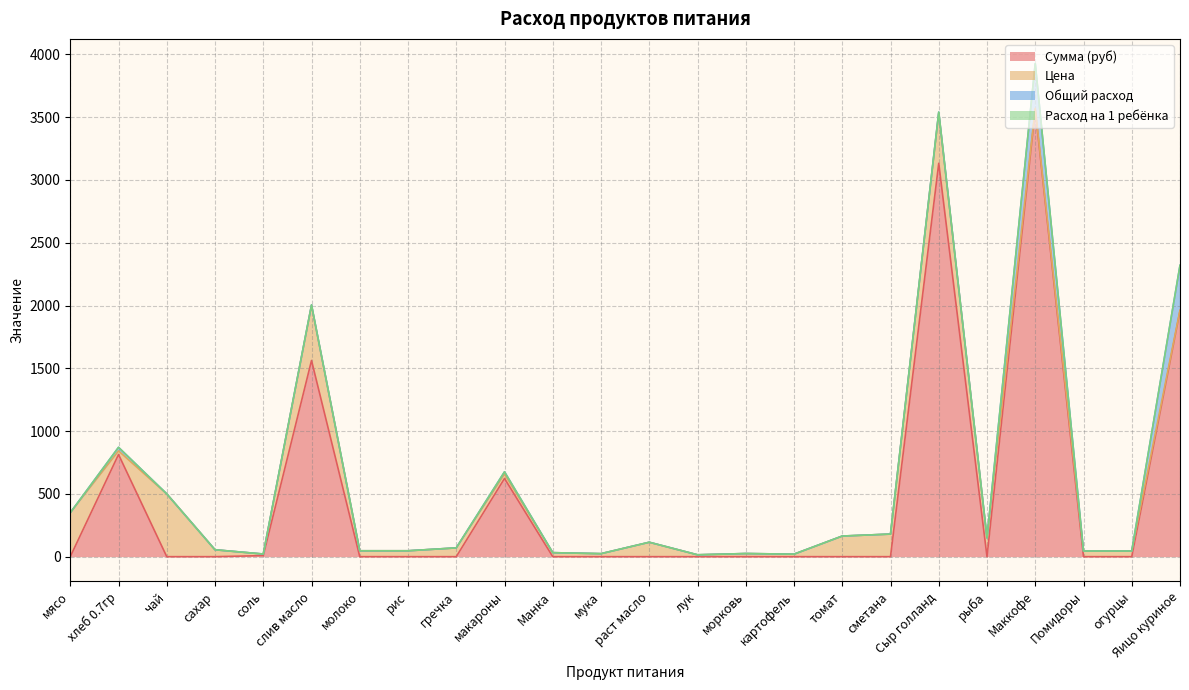

Reading left to right, extract all data points from this chart.

Сумма (руб): мясо=0.0	хлеб 0.7гр=813.7	чай=0.0	сахар=0.0	соль=8.5	слив масло=1562.4	молоко=0.0	рис=0.0	гречка=0.0	макароны=623.0	Манка=0.0	мука=0.0	раст масло=0.0	лук=0.0	морковь=0.0	картофель=0.0	томат=0.0	сметана=0.0	Сыр голланд=3132.8	рыба=0.0	Маккофе=3560.0	Помидоры=0.0	огурцы=0.0	Яицо куриное=1958.0
Цена: мясо=350.0	хлеб 0.7гр=28.6	чай=500.0	сахар=55.0	соль=12.0	слив масло=438.9	молоко=47.0	рис=47.0	гречка=70.0	макароны=35.0	Манка=32.0	мука=24.0	раст масло=115.0	лук=15.0	морковь=25.0	картофель=20.0	томат=164.3	сметана=180.0	Сыр голланд=400.0	рыба=150.0	Маккофе=10.0	Помидоры=45.0	огурцы=45.0	Яицо куриное=5.5
Общий расход: мясо=0.0	хлеб 0.7гр=28.5	чай=0.0	сахар=0.0	соль=0.7	слив масло=3.6	молоко=0.0	рис=0.0	гречка=0.0	макароны=17.8	Манка=0.0	мука=0.0	раст масло=0.0	лук=0.0	морковь=0.0	картофель=0.0	томат=0.0	сметана=0.0	Сыр голланд=7.8	рыба=0.0	Маккофе=356.0	Помидоры=0.0	огурцы=0.0	Яицо куриное=356.0
Расход на 1 ребёнка: мясо=0.0	хлеб 0.7гр=0.1	чай=0.0	сахар=0.0	соль=0.0	слив масло=0.0	молоко=0.0	рис=0.0	гречка=0.0	макароны=0.1	Манка=0.0	мука=0.0	раст масло=0.0	лук=0.0	морковь=0.0	картофель=0.0	томат=0.0	сметана=0.0	Сыр голланд=0.0	рыба=0.0	Маккофе=1.0	Помидоры=0.0	огурцы=0.0	Яицо куриное=1.0